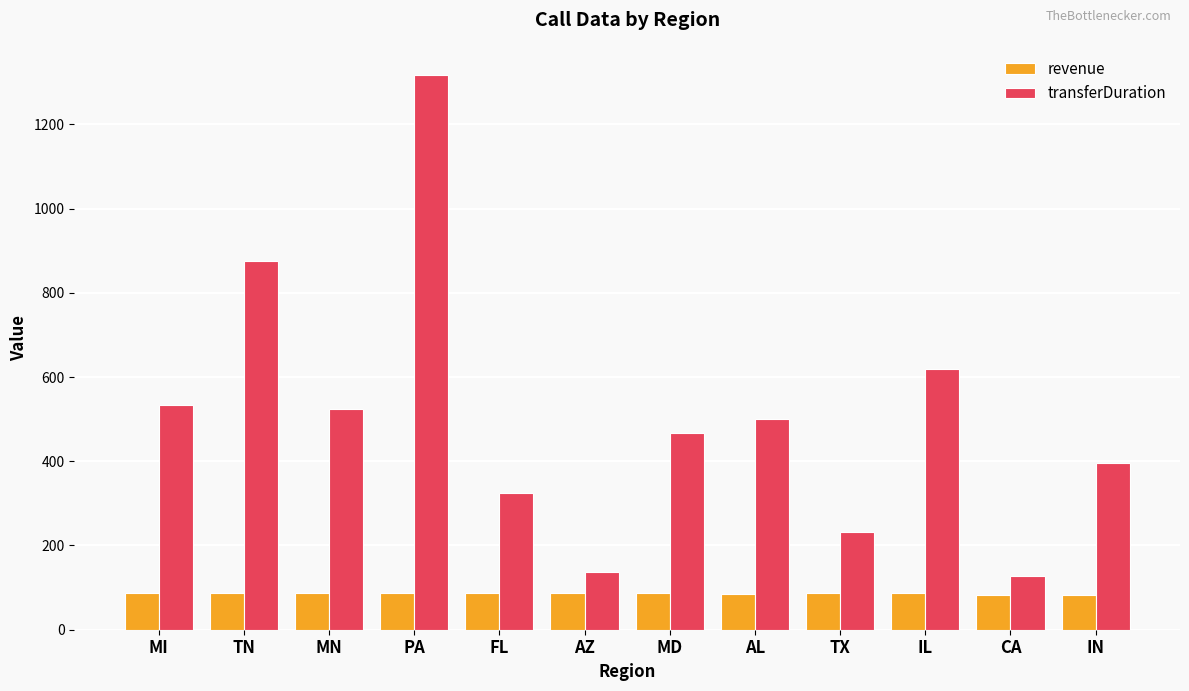

What is the minimum value shown in the chart?

83.0